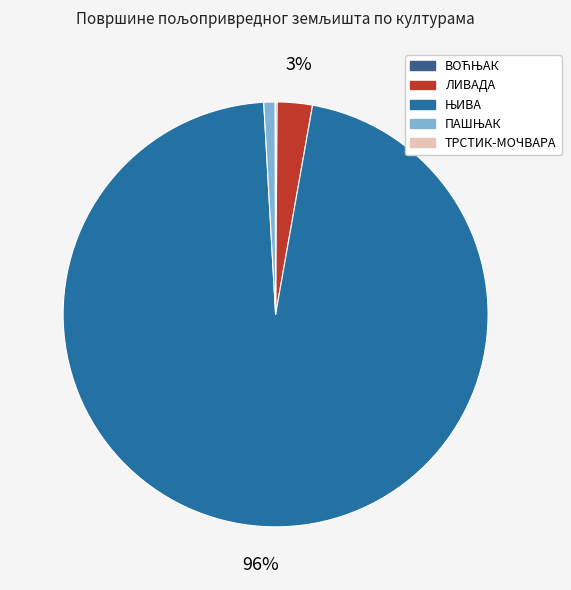

Which category has the biggest portion of the pie?

ЊИВА